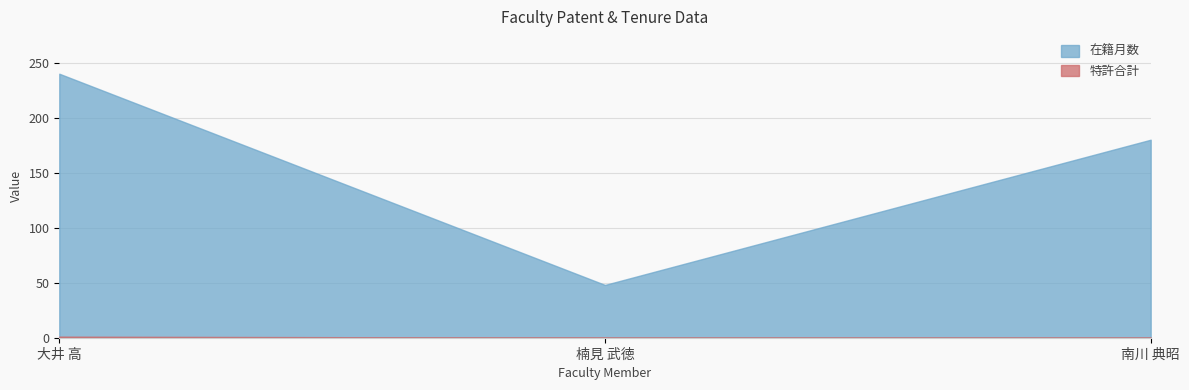

What value does the 特許合計 series have at 大井 高?

1